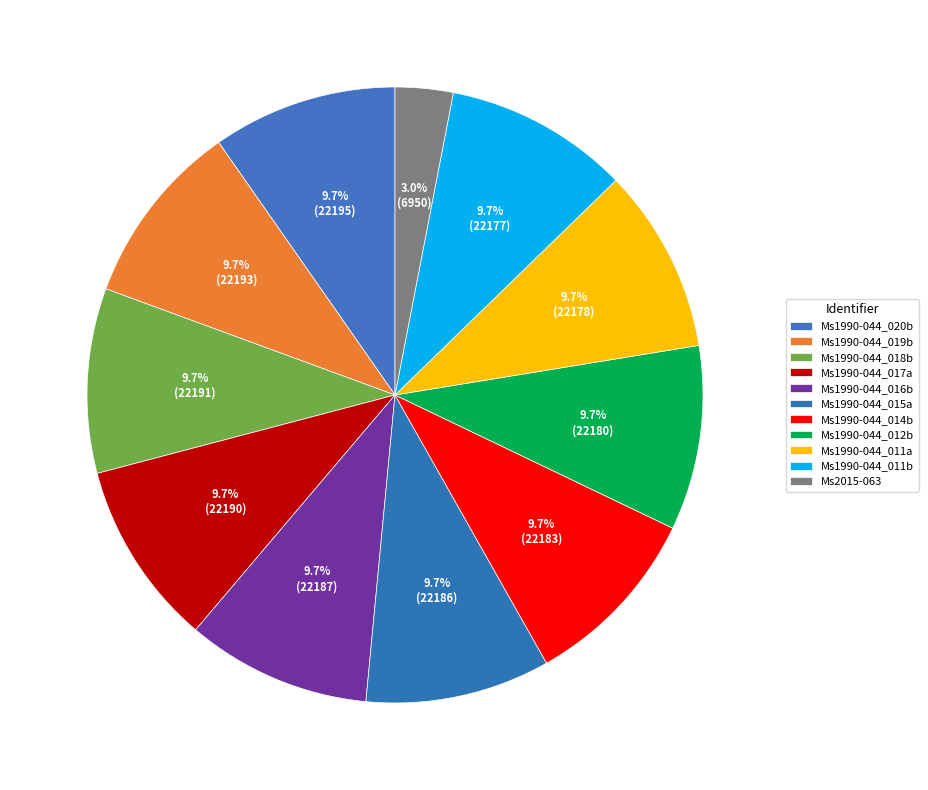

To the nearest percent, what is the combined percentage of Ms1990-044_016b and Ms1990-044_018b?

19%